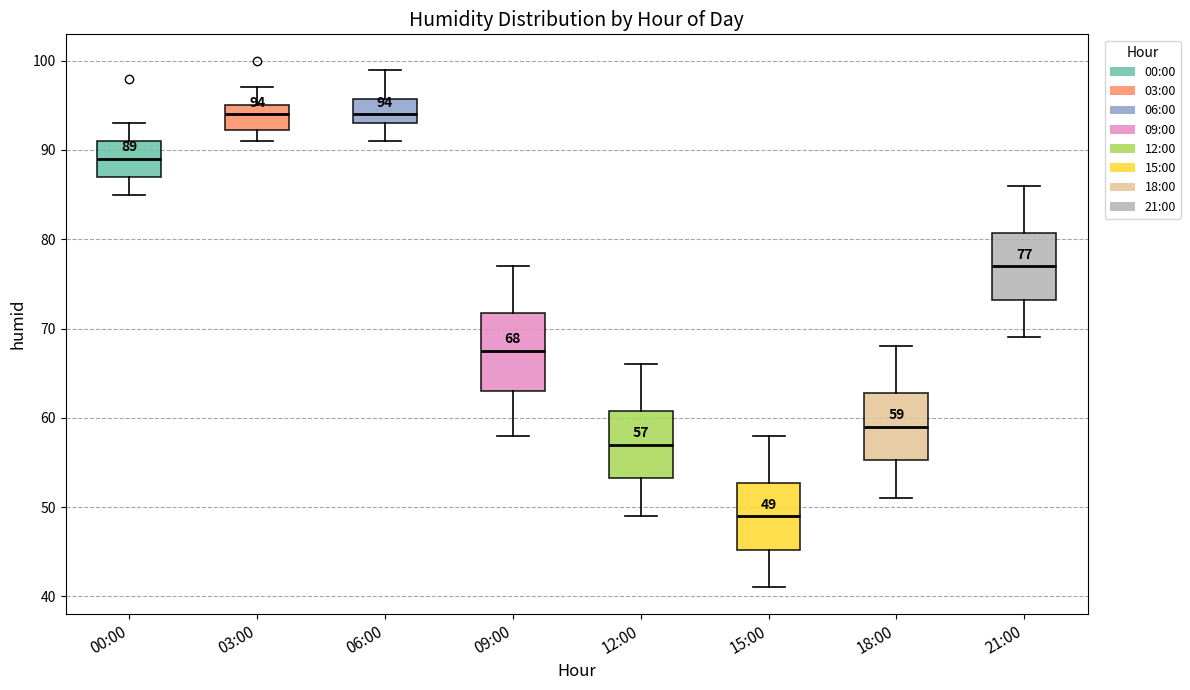

Which box is the tallest, from its lower edge to its upper edge?

09:00